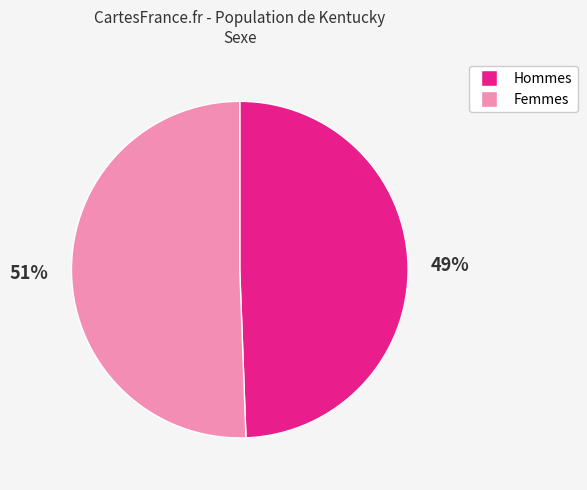

Is there any slice that represents more than half of the pie?

Yes